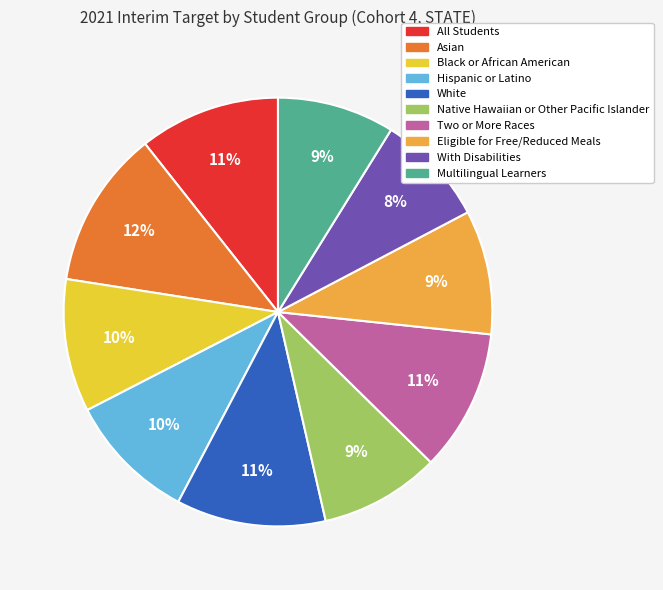

Which category has the biggest portion of the pie?

Asian